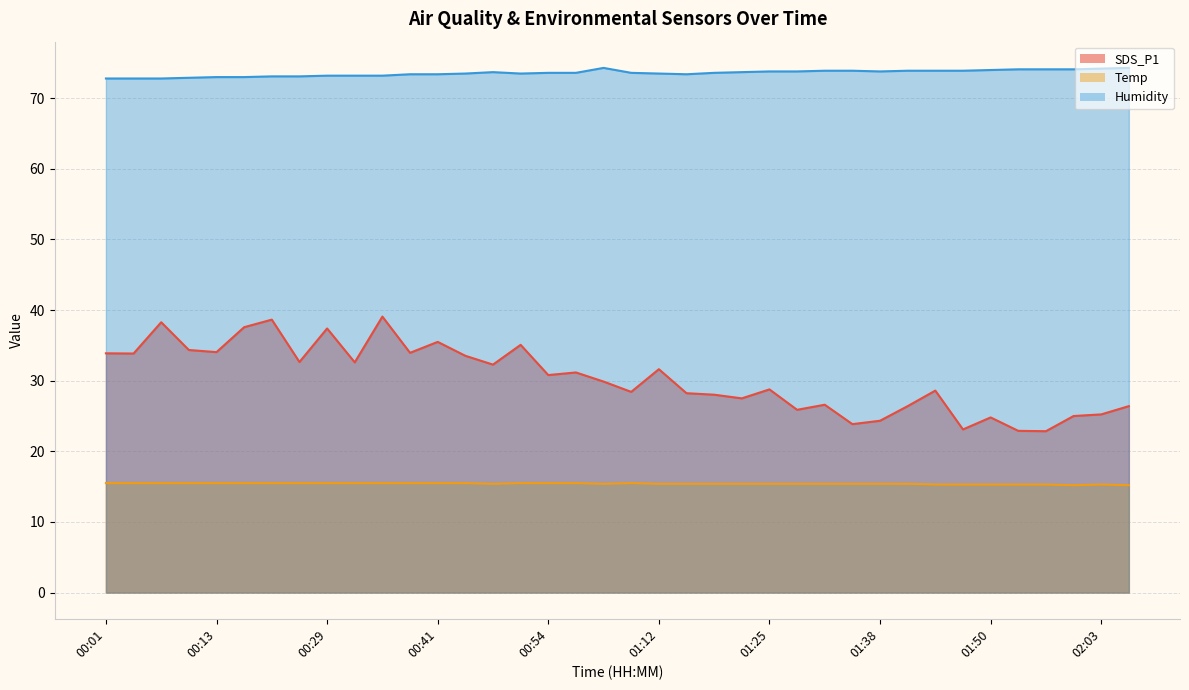

What is the label of the 3rd point from the right?

02:00